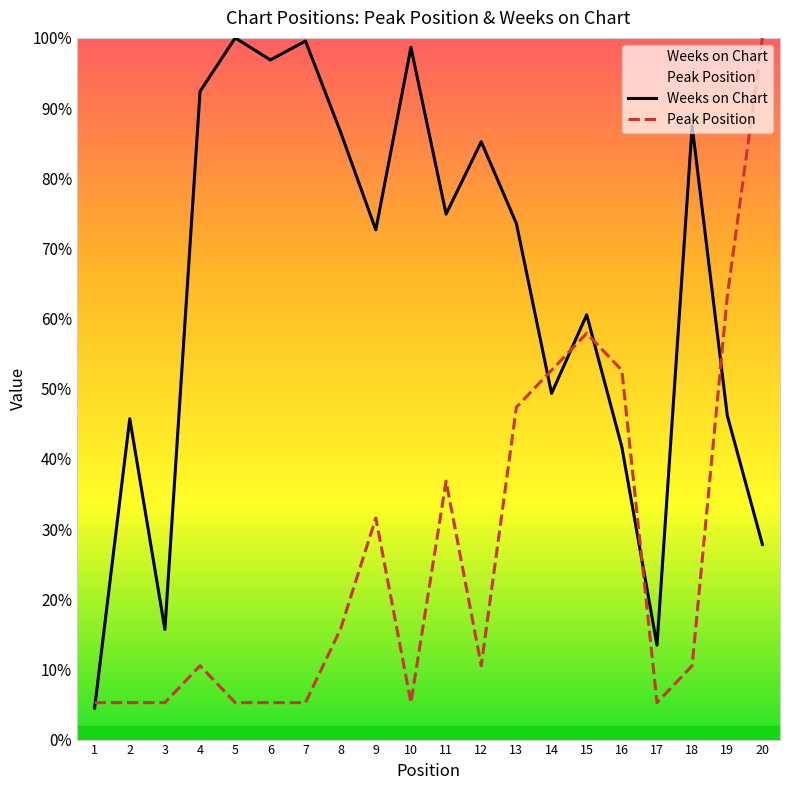

What is the minimum value for Peak Position?

5.3